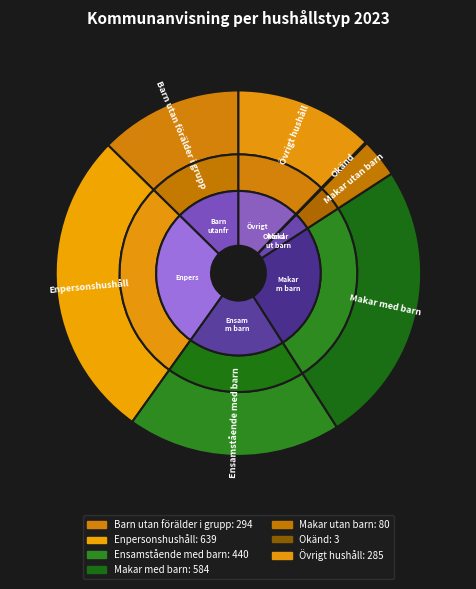

Is Makar med barn the majority of the pie?

No